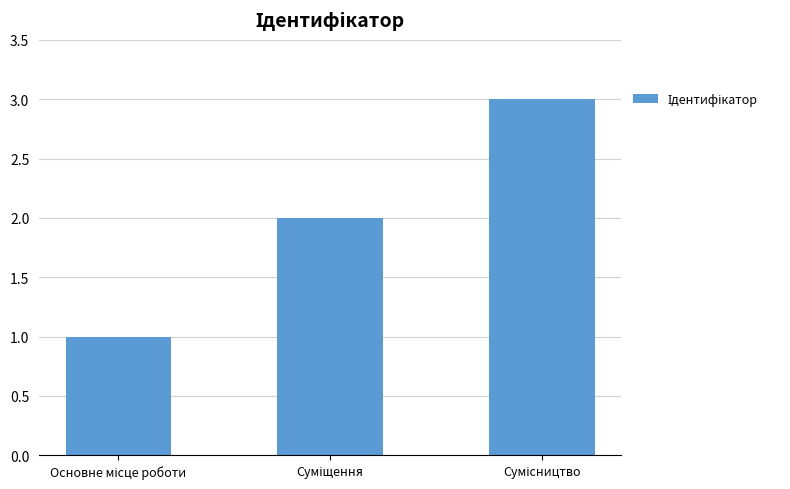

What is the sum of all values?

6